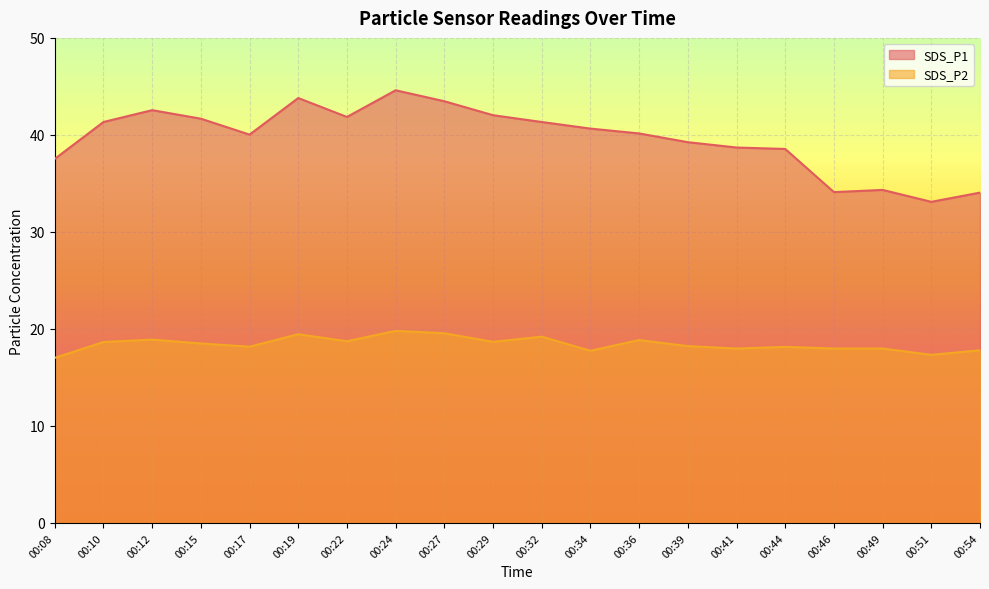

Reading right to left, transcribe all the data shown in this chart.

SDS_P1: 34.0	33.1	34.3	34.1	38.5	38.7	39.2	40.1	40.6	41.3	42.0	43.5	44.6	41.9	43.8	40.0	41.7	42.5	41.3	37.5
SDS_P2: 17.8	17.3	18.0	18.0	18.1	18.0	18.2	18.9	17.8	19.2	18.7	19.6	19.8	18.7	19.4	18.2	18.5	18.9	18.6	17.0